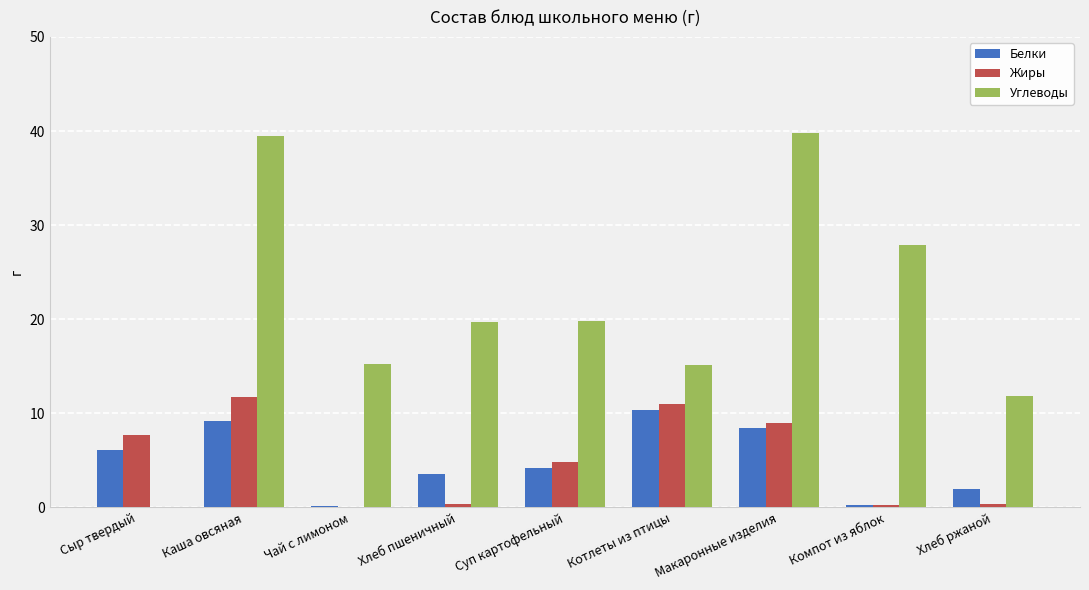

At which category is the sum across all series the highest?

Каша овсяная